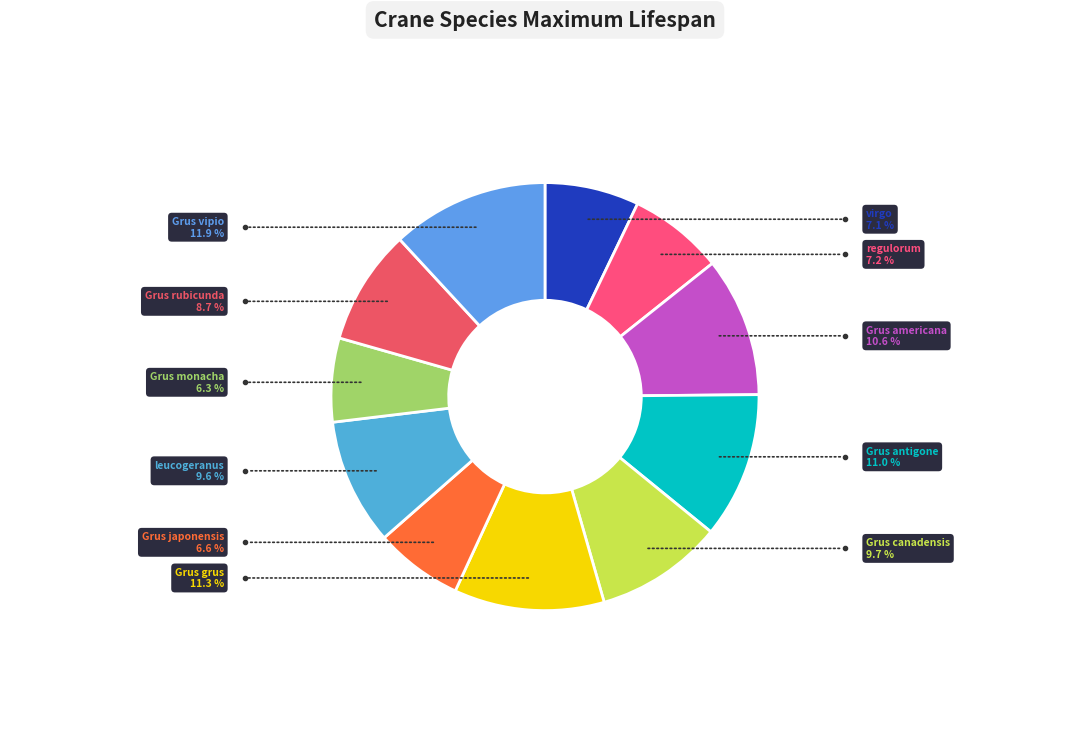

Count the number of slices in the pie.

11